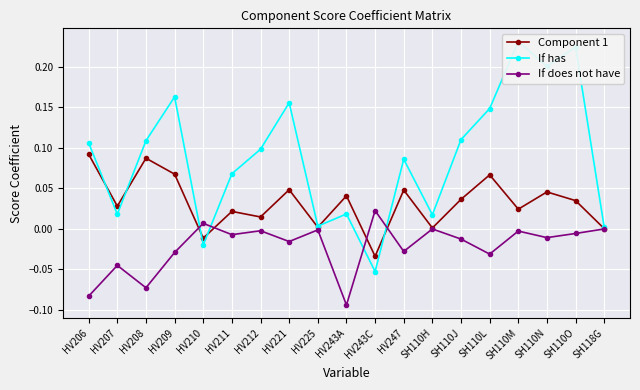

True or false: If has and If does not have intersect in this chart.

True